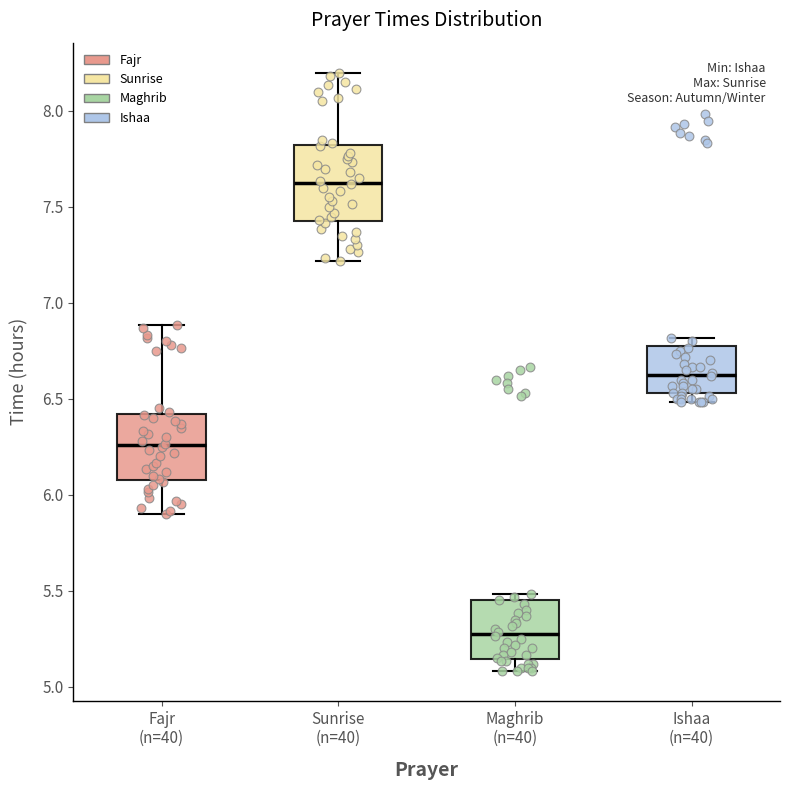

Comparing the boxes themselves (not the whiskers), which one is the tallest?

Sunrise (n=40)